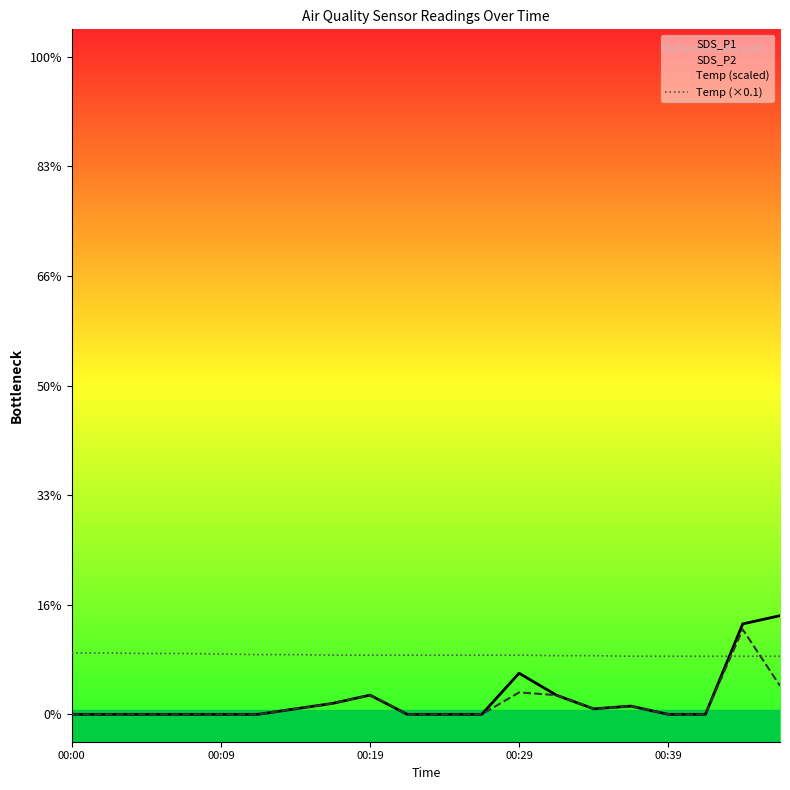

True or false: SDS_P1 has a value of 0.0 at 17.

True